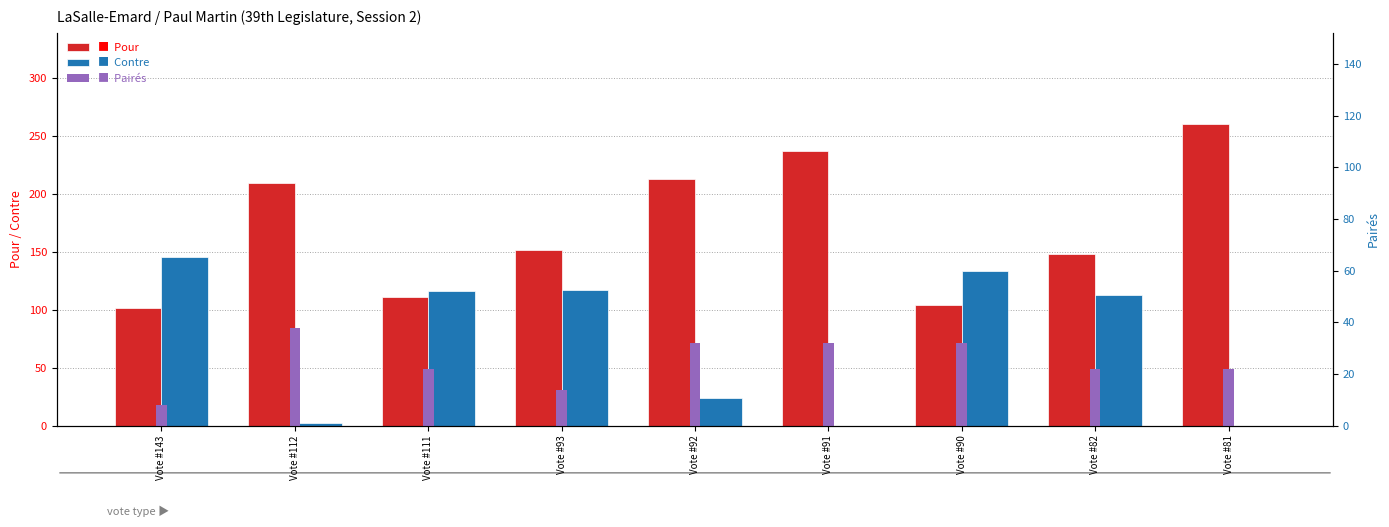

Which series has the widest spread of values?

Pour